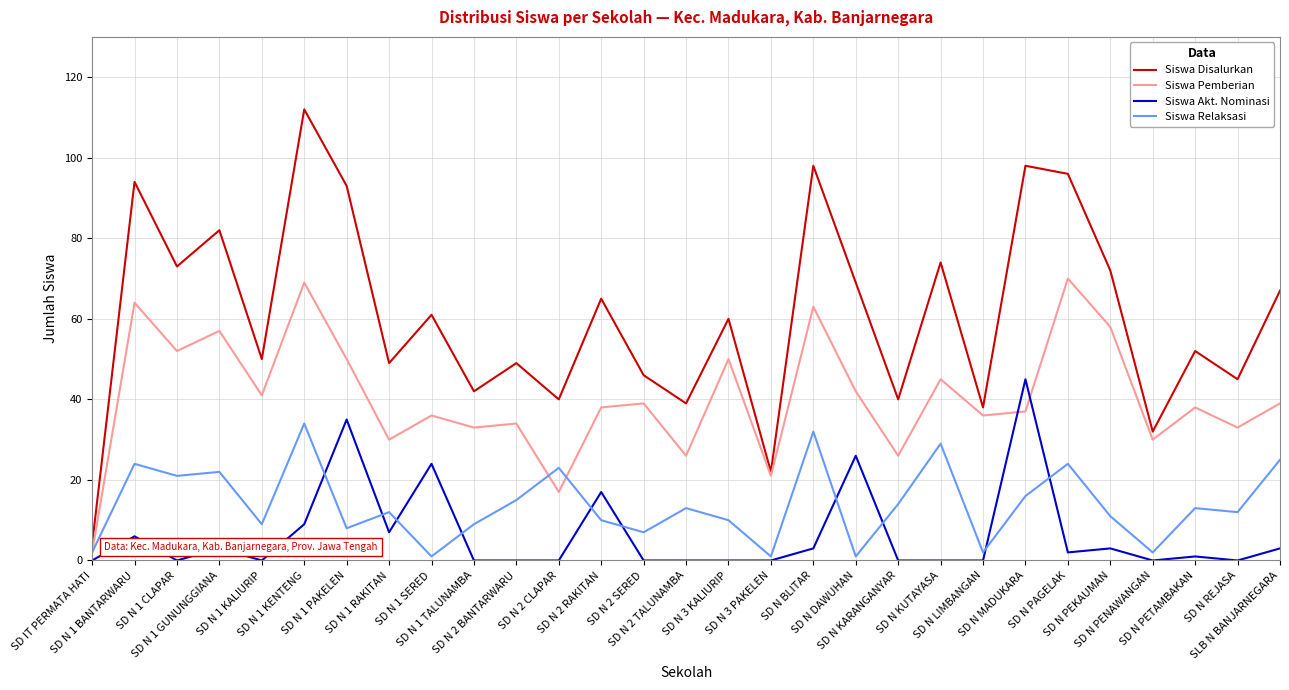

What is the average value of the Siswa Relaksasi series?

14